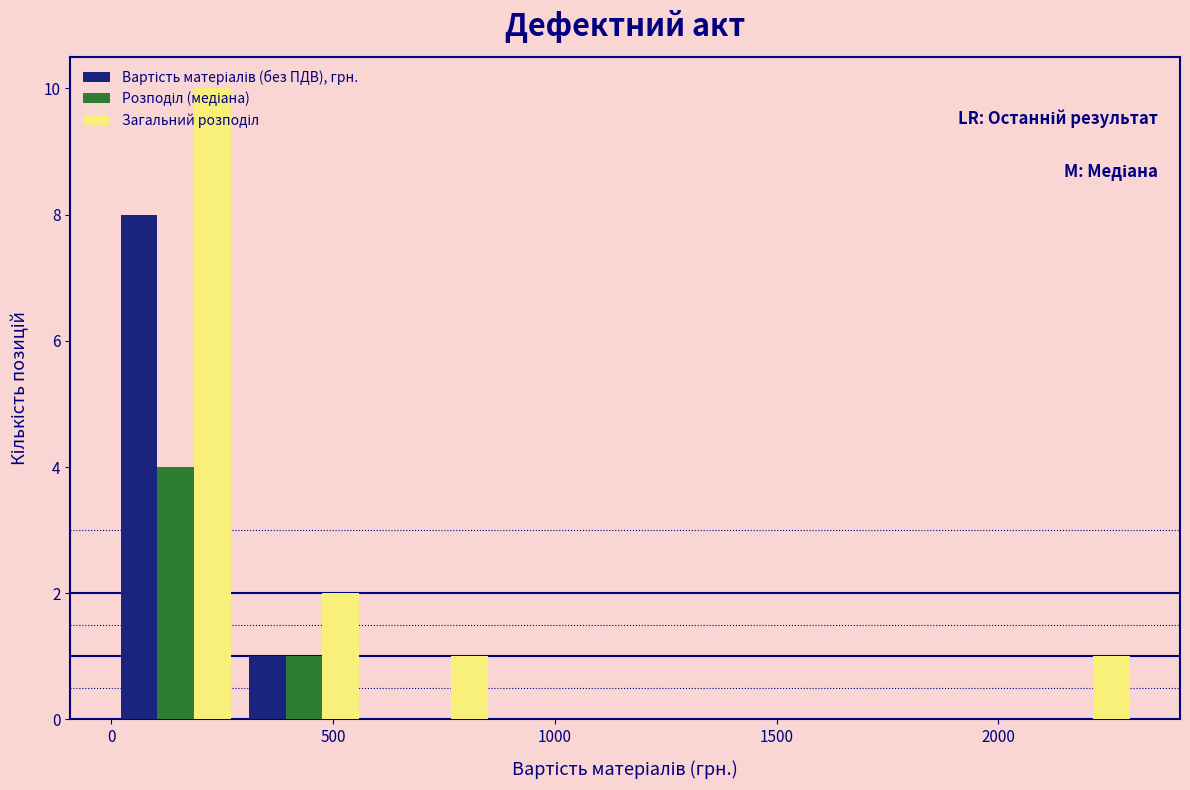

What is the height of the Загальний розподіл bar covering 600 to 850 on the x-axis? Neither the bar edges nor the heights are printed on the chart, so give them approximately, as read against the axes.

1